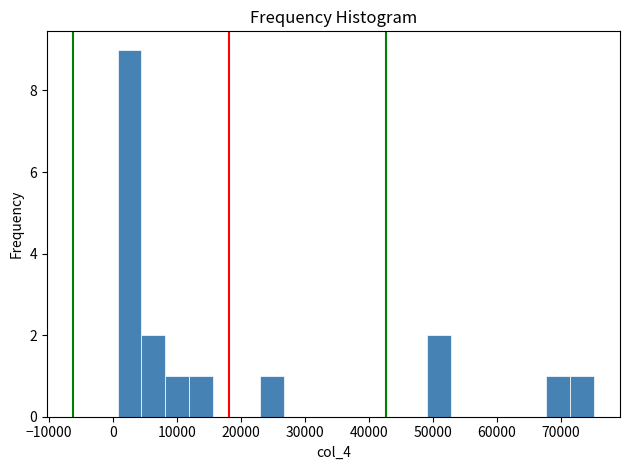

Read against the x-axis, roughly where is the centre of the tallest bar?

3000